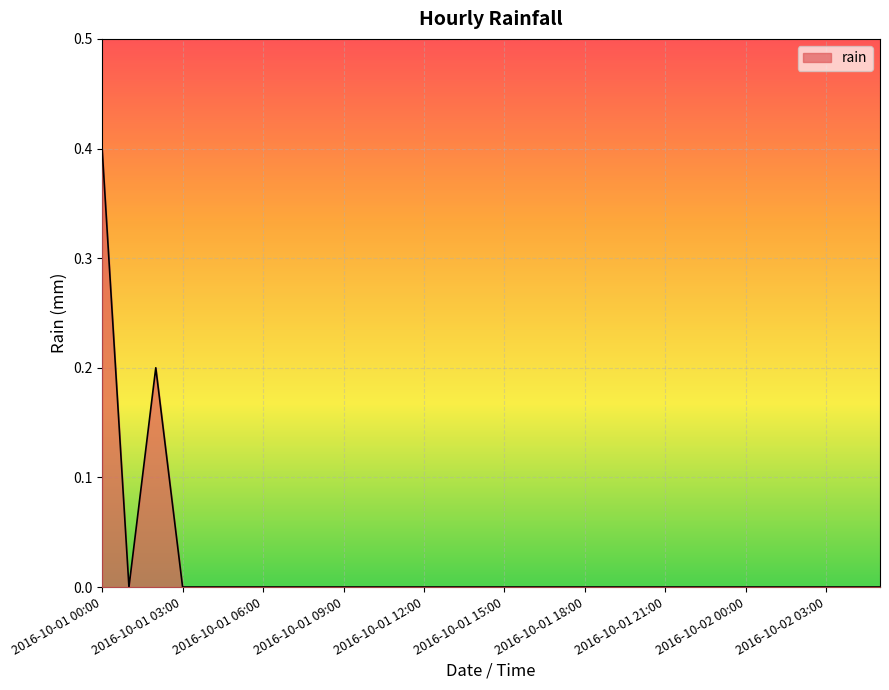

What is the maximum value shown in the chart?

0.4